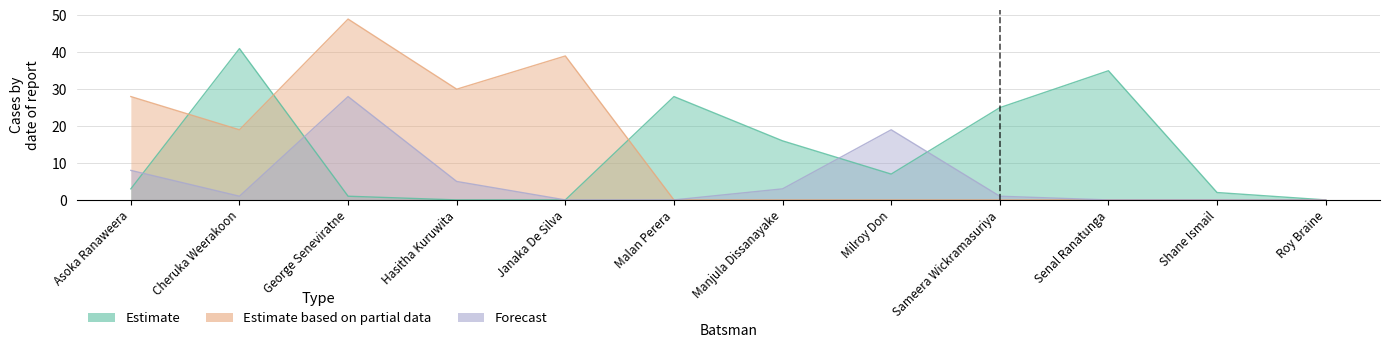

True or false: Estimate based on partial data and Forecast intersect in this chart.

False